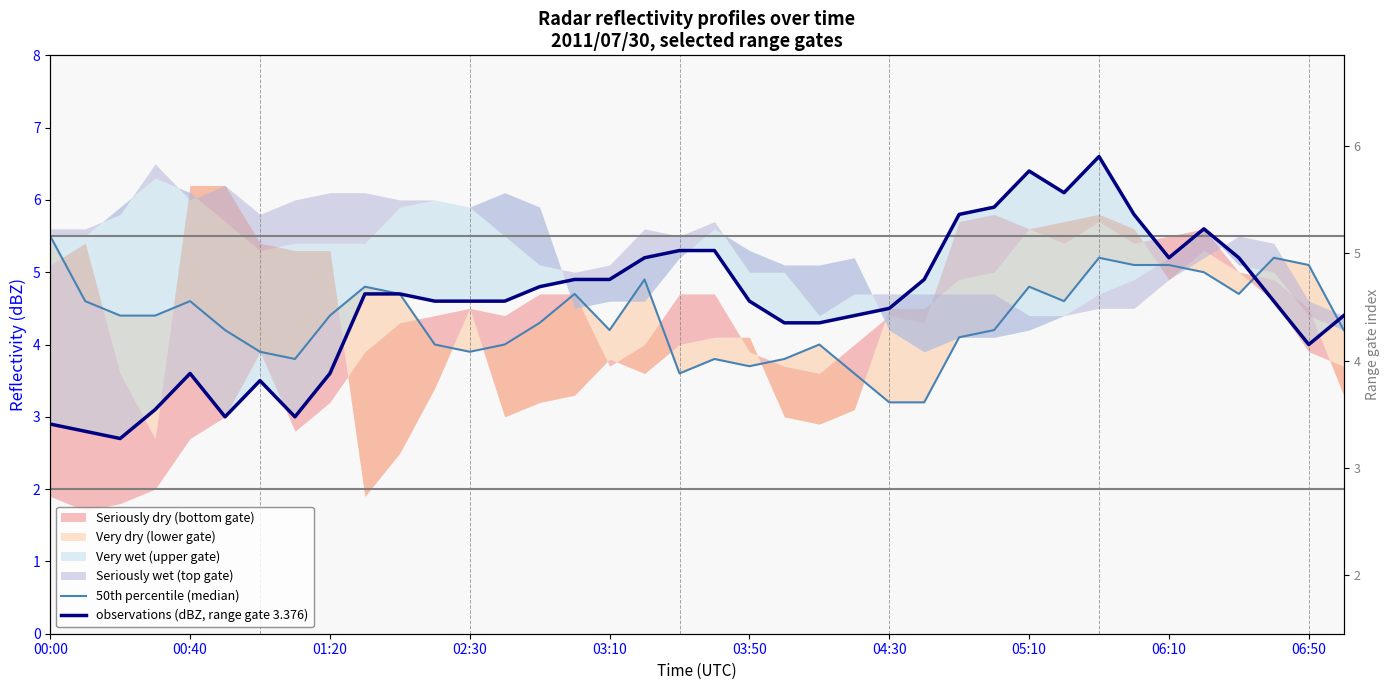

Is this an area chart (filled region under the line)?

No